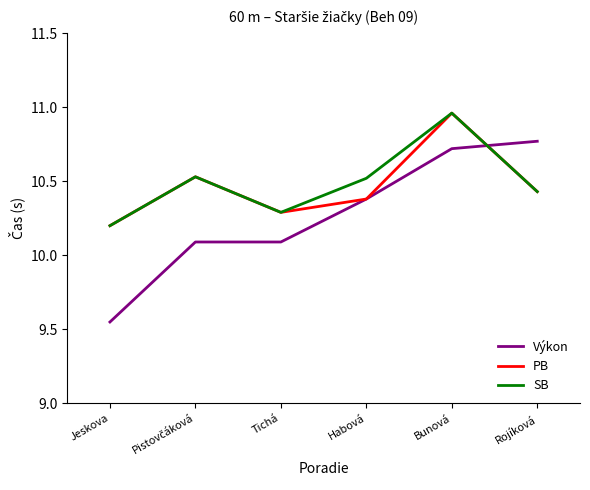

Which category has the highest value in the PB series?

Bunová